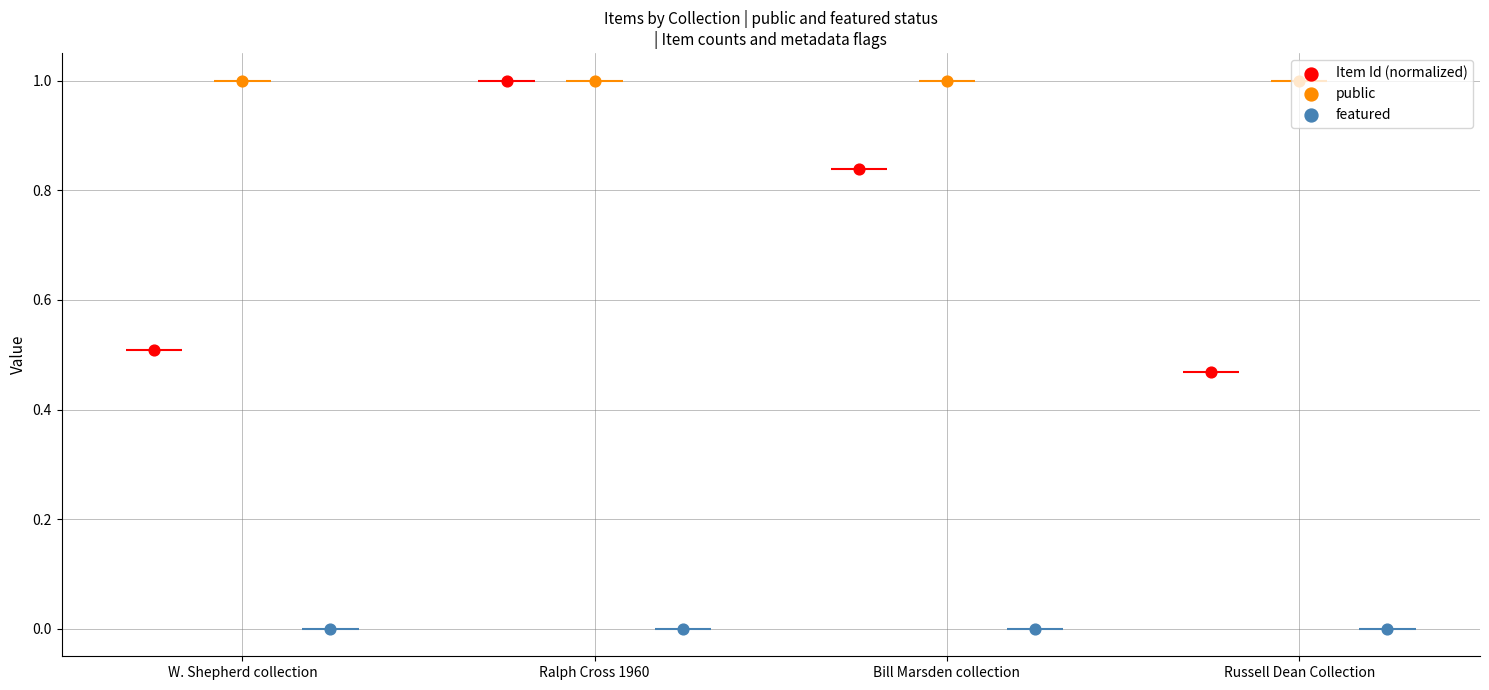

Which series reaches the minimum Y coordinate?

featured